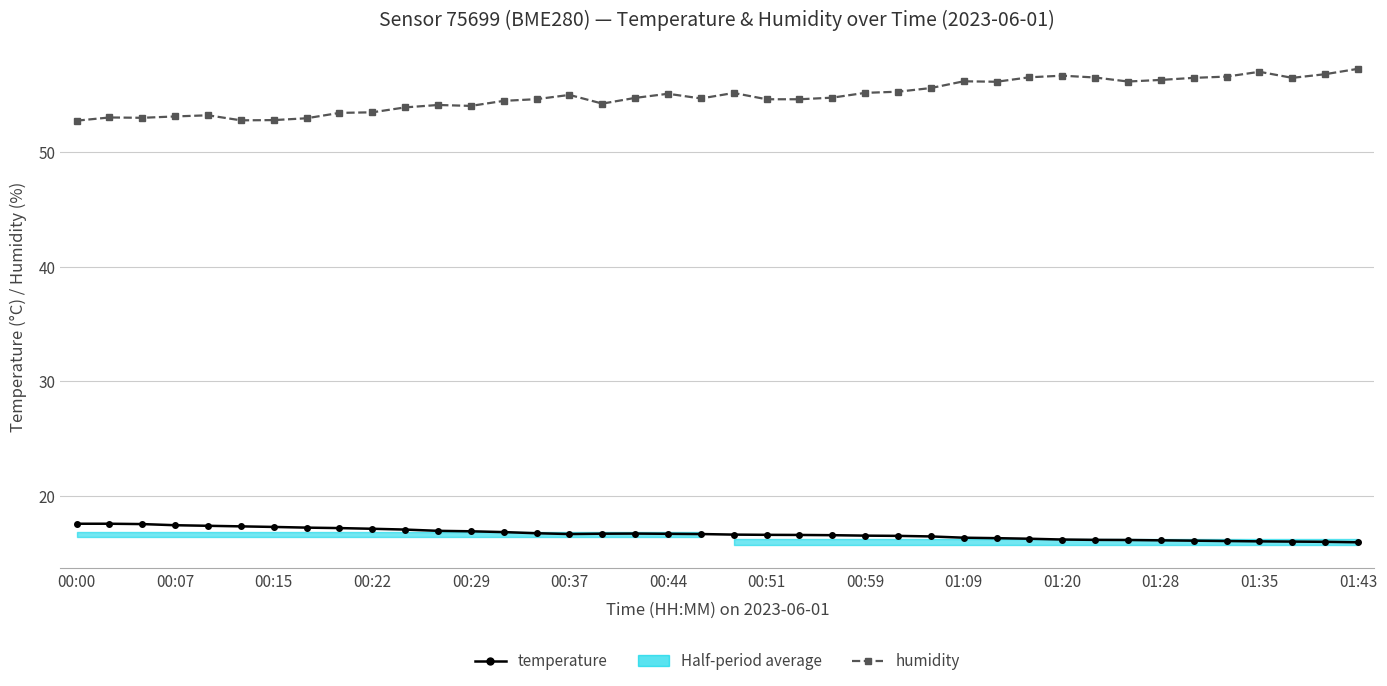

True or false: humidity and temperature intersect in this chart.

False